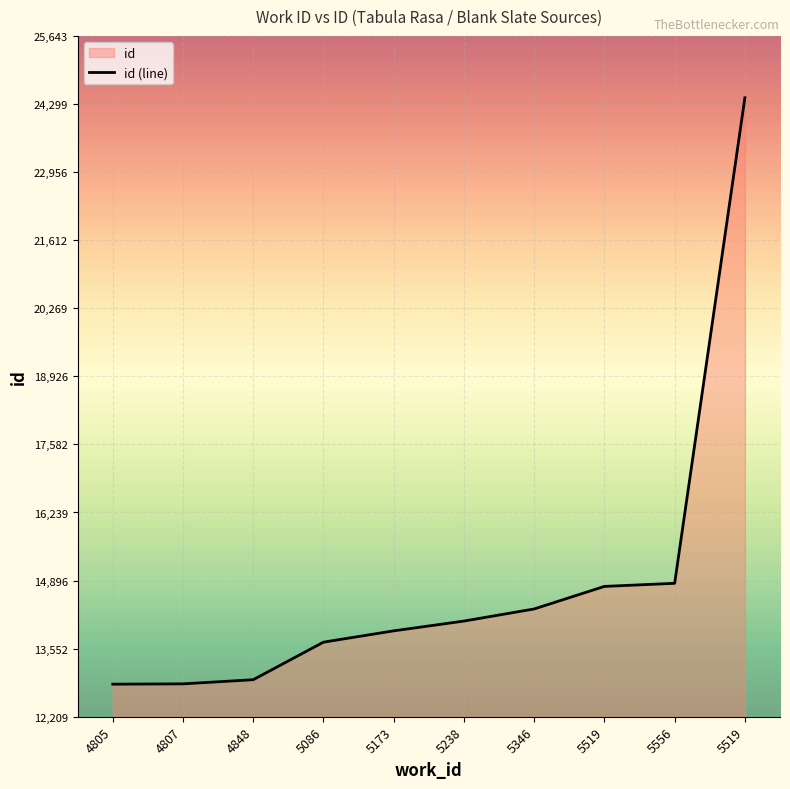

Rank the categories by value from lowest to highest.

4805, 4807, 4848, 5086, 5173, 5238, 5346, 5519, 5556, 5519